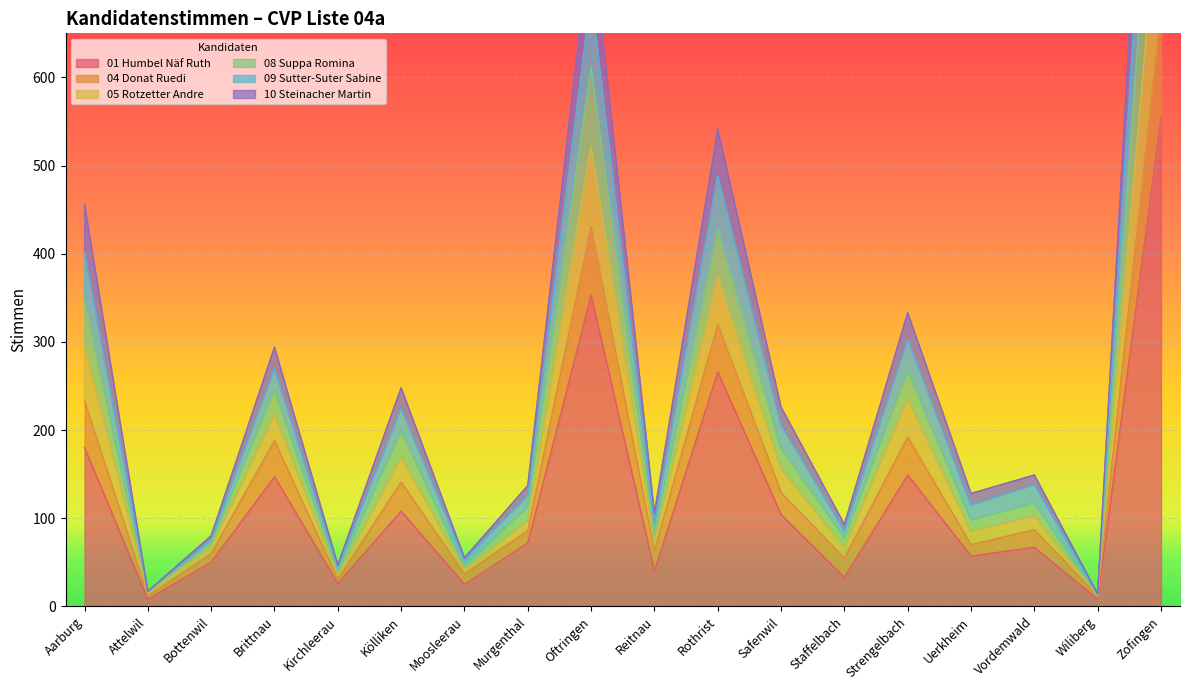

True or false: 01 Humbel Näf Ruth has more than 2 points higher than both neighbors.

True